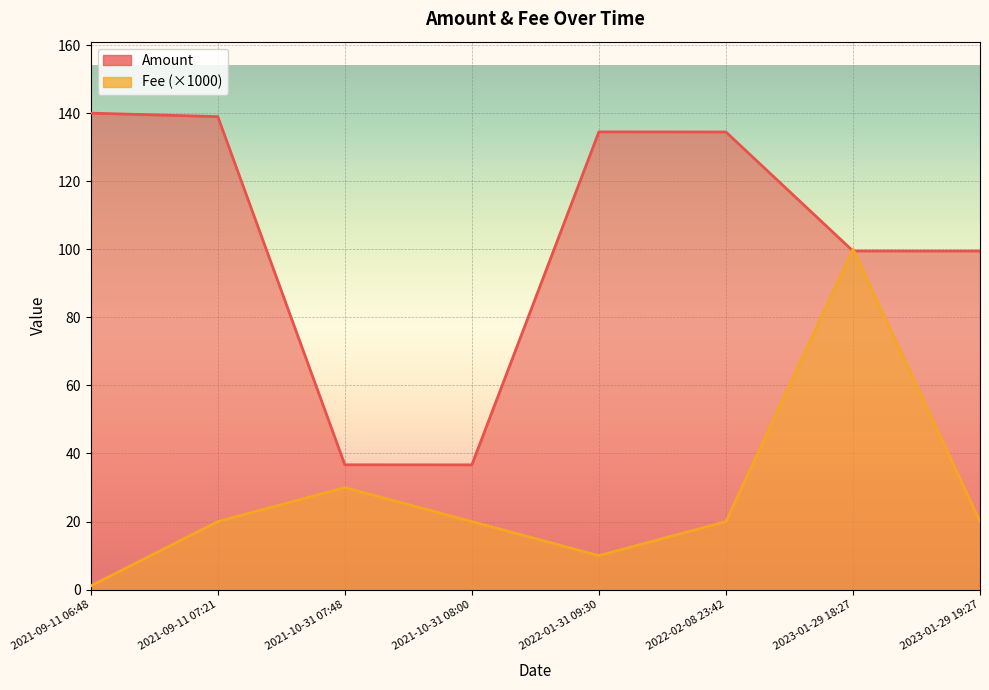

What is the label of the 4th point from the right?

2022-01-31 09:30